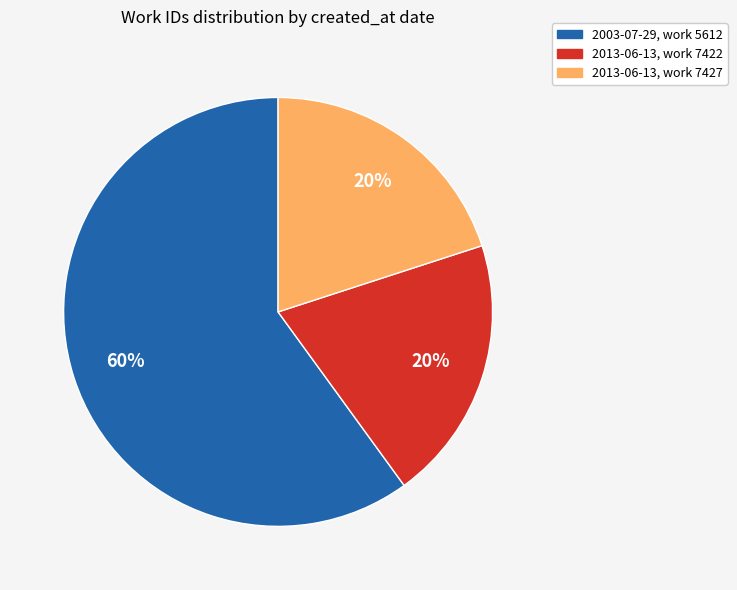

To the nearest percent, what is the difference between the largest and smallest slice percentages?

40%